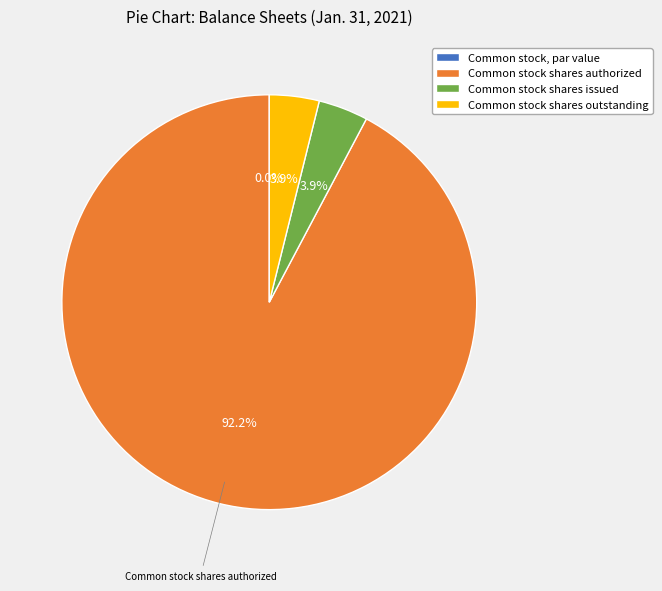

To the nearest percent, what percentage of the pie is Common stock shares outstanding?

4%